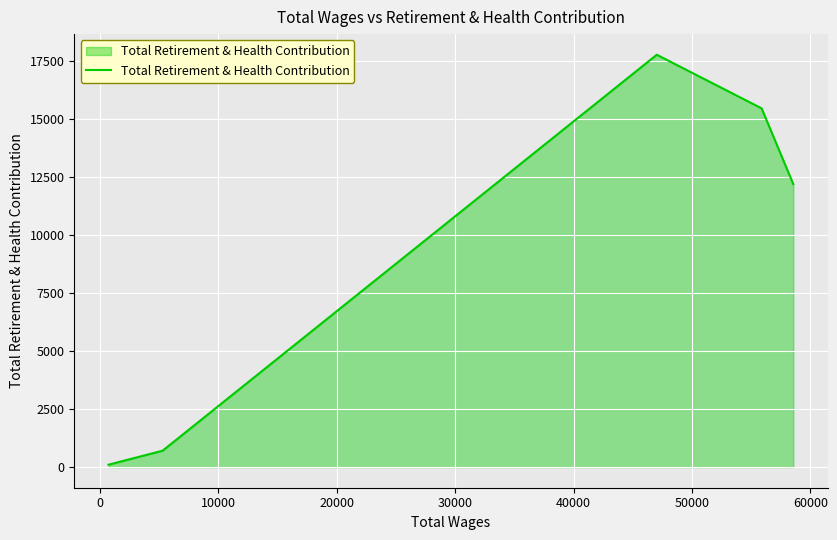

What is the maximum value shown in the chart?

17789